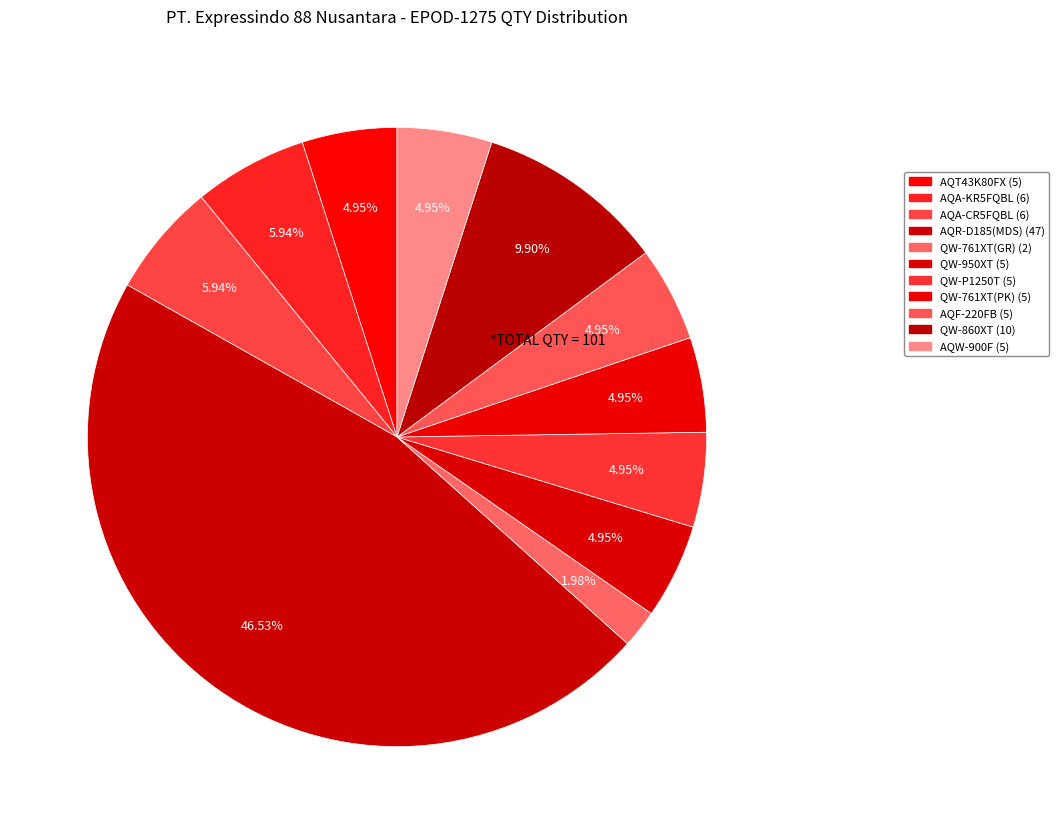

The AQR-D185(MDS) (47) slice represents 47% of the pie. True or false?

True